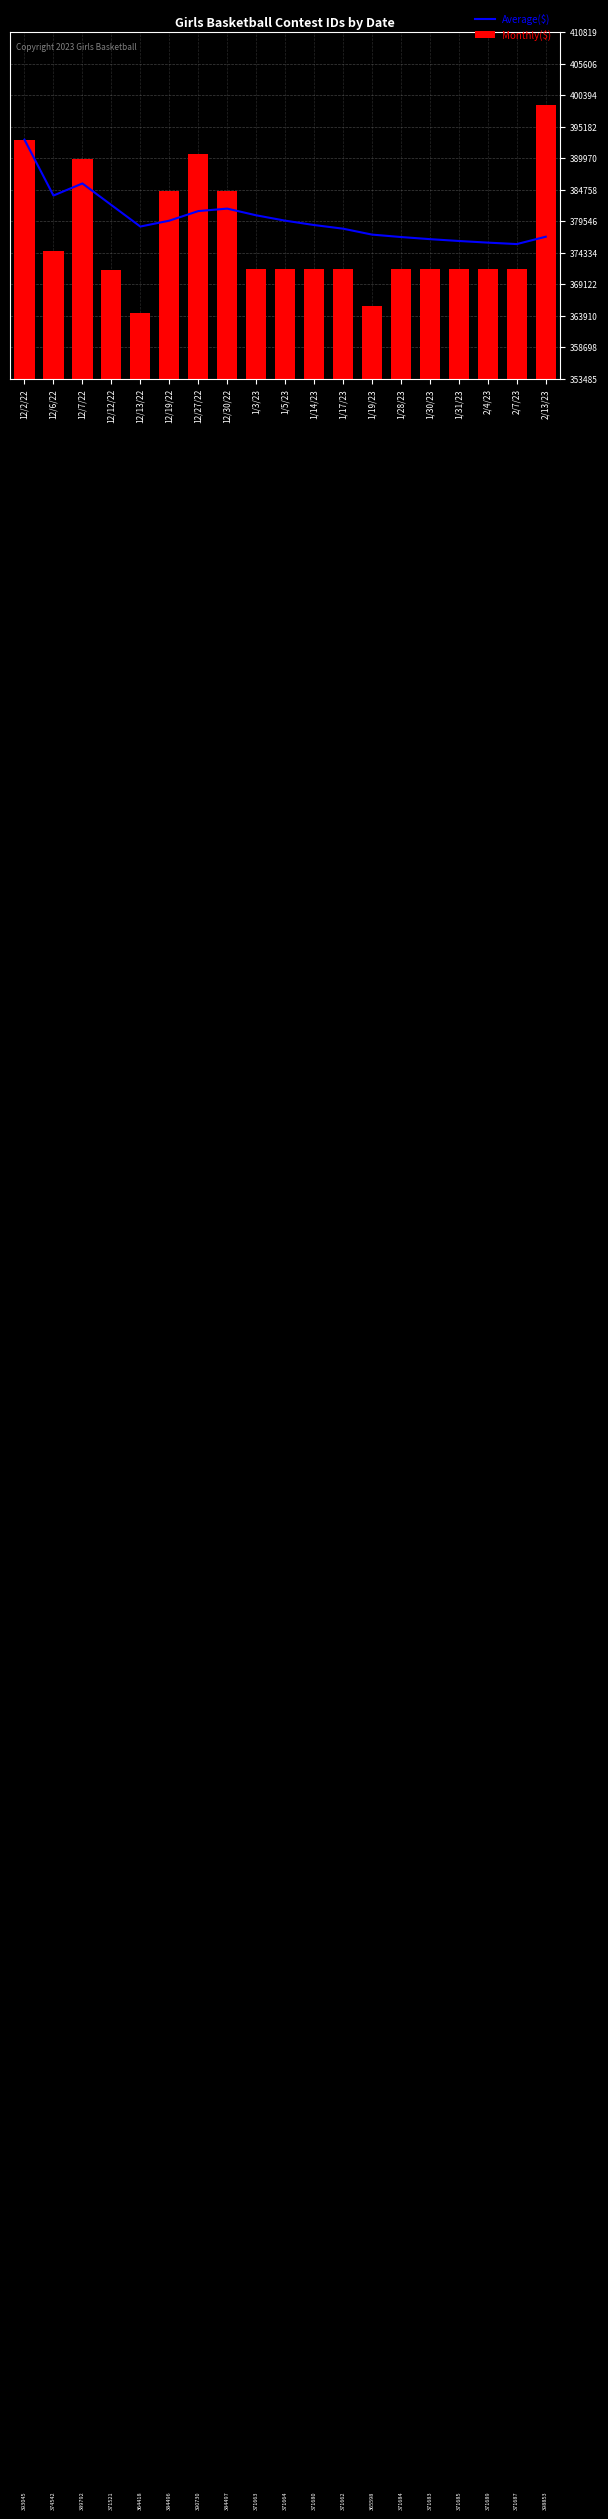

The value of Average($) at 12/27/22 is 523076.5. True or false?

False